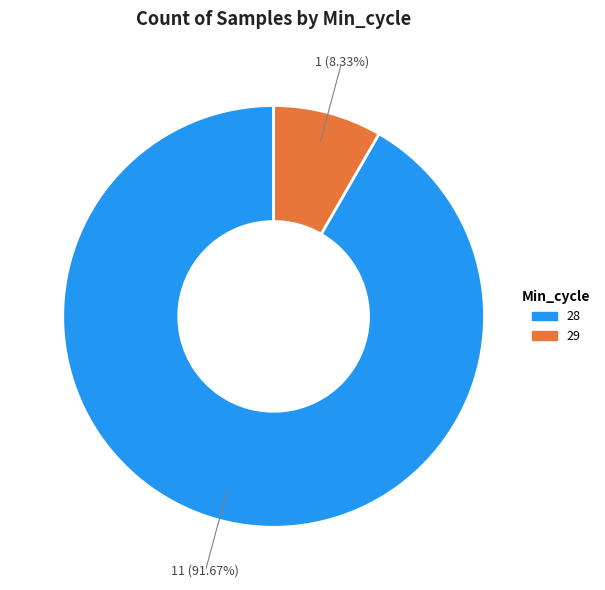

How many segments does this pie chart have?

2